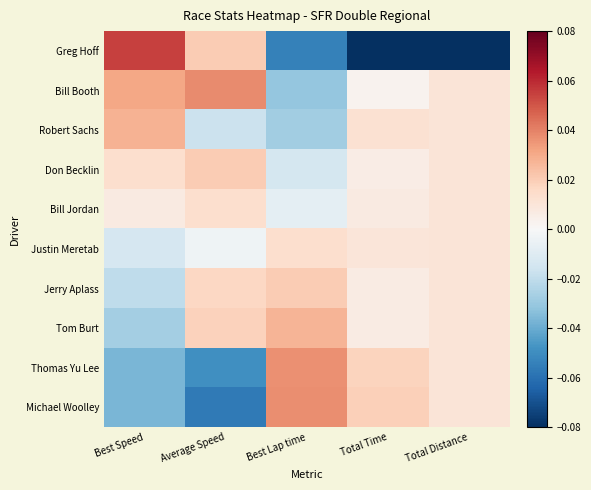

Between Total Time and Average Speed, which is larger?

Average Speed